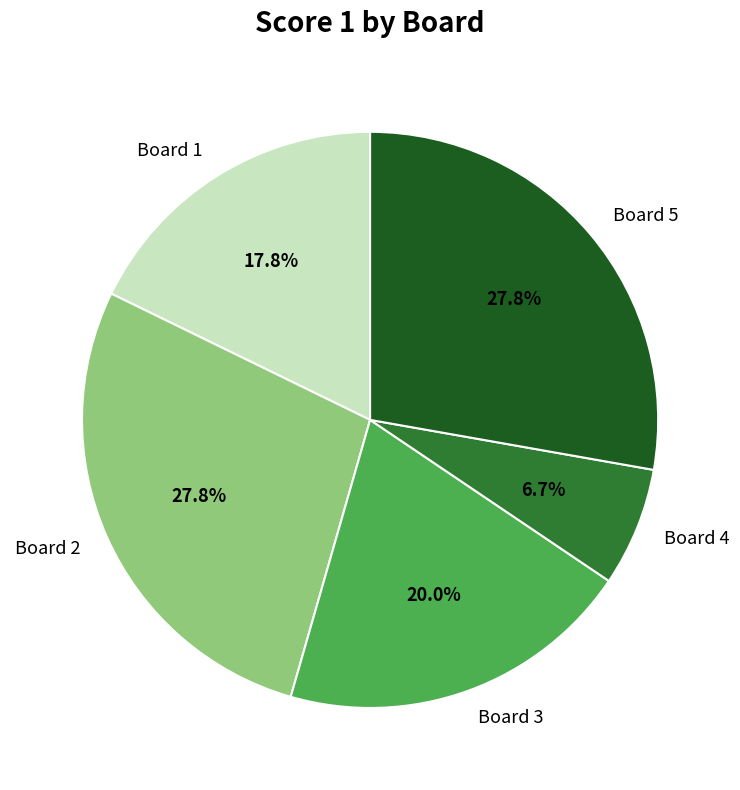

What percentage is the Board 1 slice, to the nearest percent?

18%